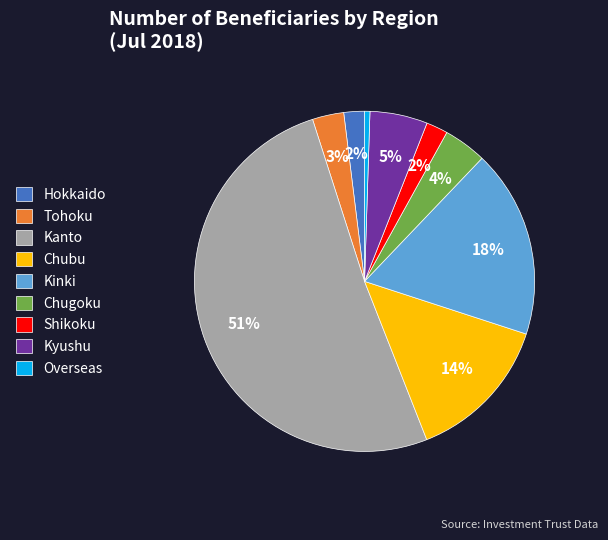

True or false: Hokkaido accounts for 2% of the total.

True